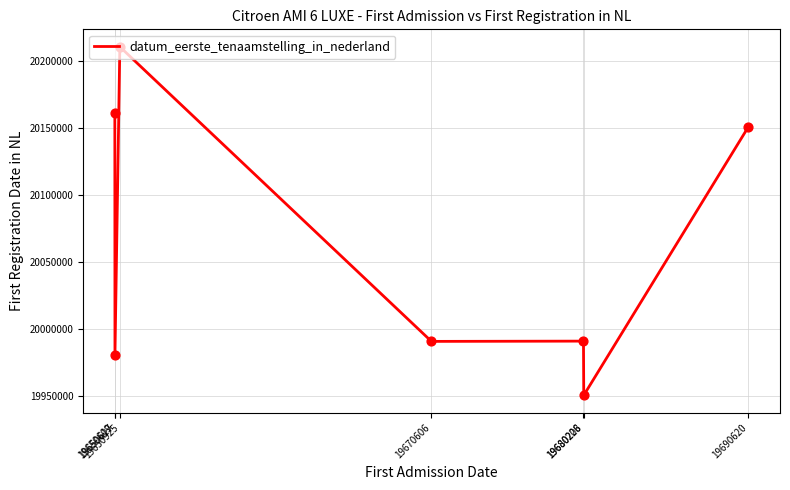

What is the change in value from 19650609 to 19650617?

-180499